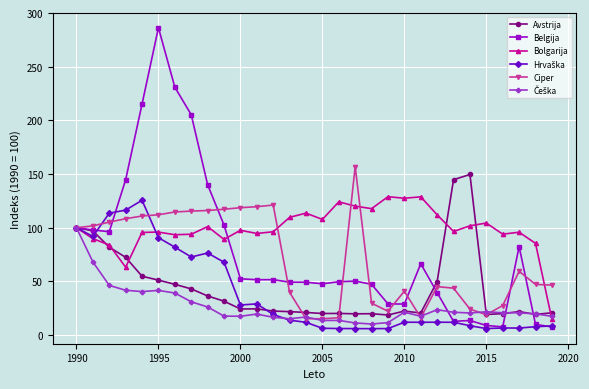

Which series has the largest total across all categories?

Bolgarija